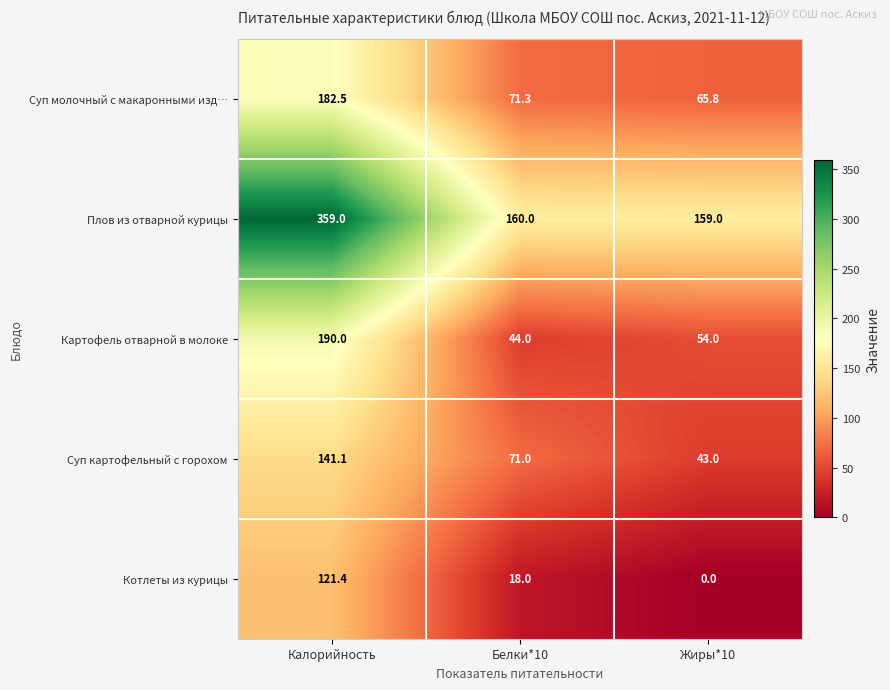

True or false: Суп молочный с макаронными изд… has a value of 71.3 at Белки*10.

True